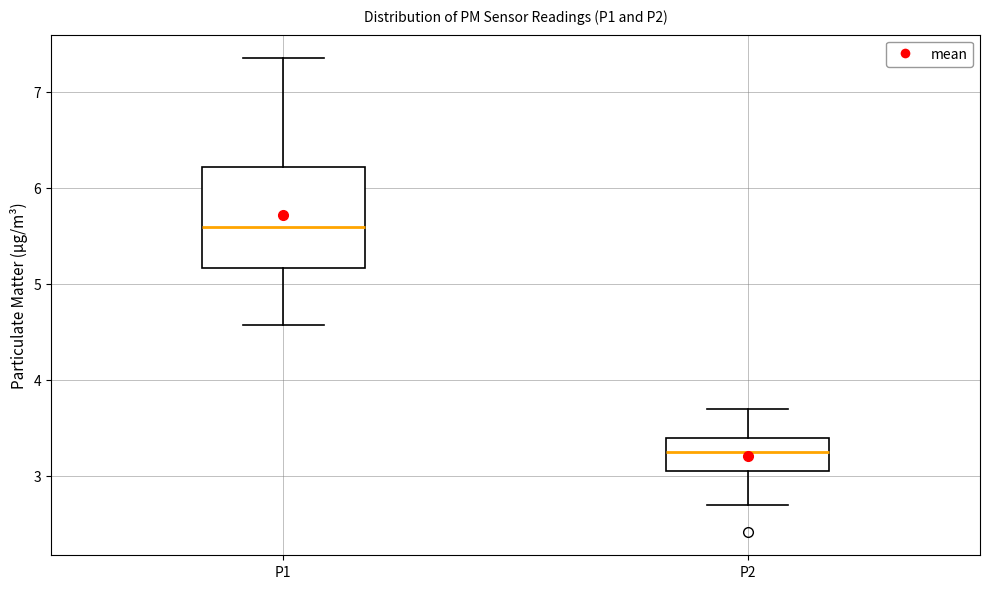

Comparing the boxes themselves (not the whiskers), which one is the tallest?

P1